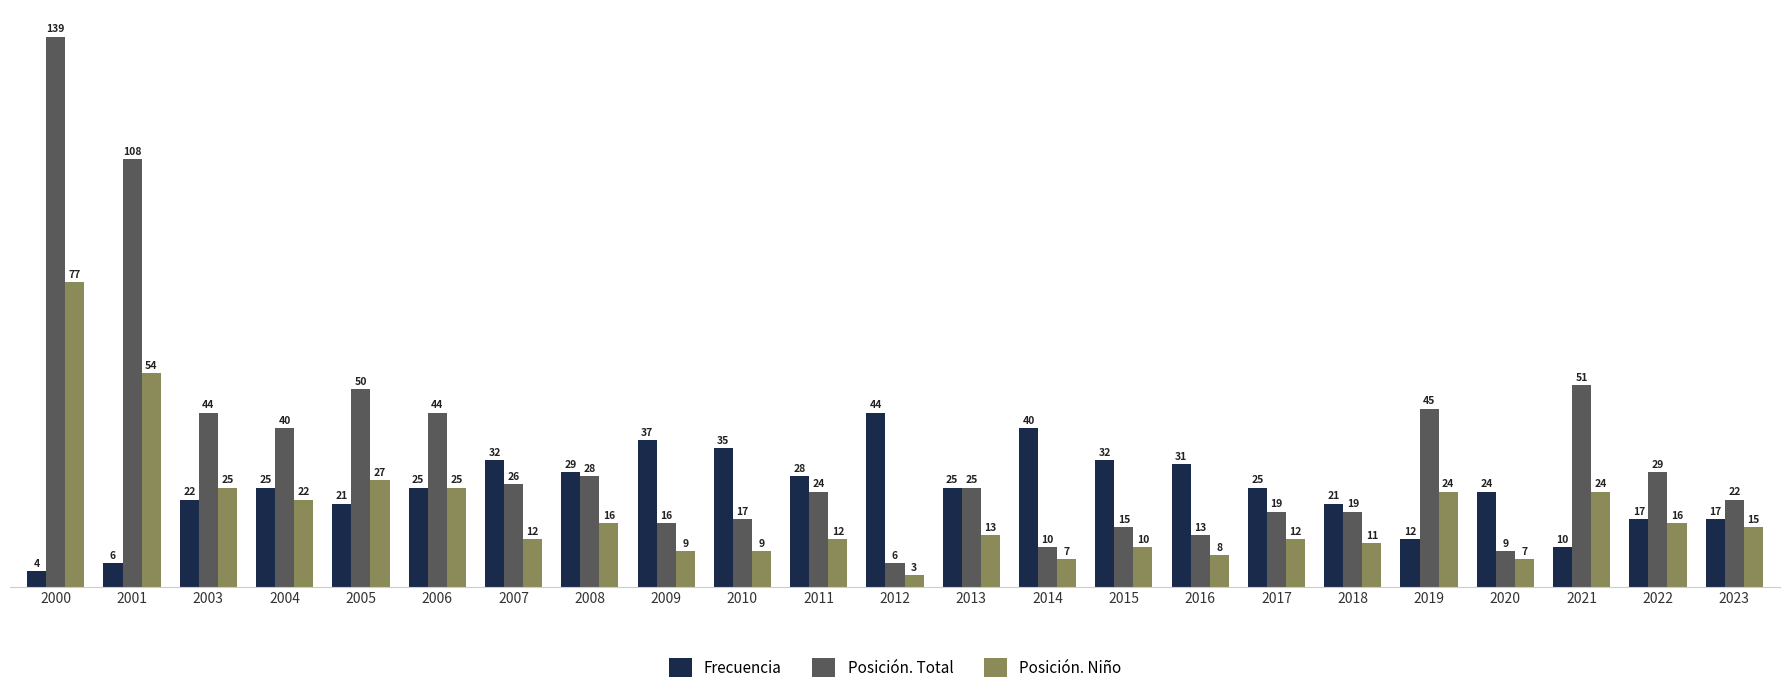

Reading left to right, transcribe all the data shown in this chart.

Frecuencia: 2000=4	2001=6	2003=22	2004=25	2005=21	2006=25	2007=32	2008=29	2009=37	2010=35	2011=28	2012=44	2013=25	2014=40	2015=32	2016=31	2017=25	2018=21	2019=12	2020=24	2021=10	2022=17	2023=17
Posición. Total: 2000=139	2001=108	2003=44	2004=40	2005=50	2006=44	2007=26	2008=28	2009=16	2010=17	2011=24	2012=6	2013=25	2014=10	2015=15	2016=13	2017=19	2018=19	2019=45	2020=9	2021=51	2022=29	2023=22
Posición. Niño: 2000=77	2001=54	2003=25	2004=22	2005=27	2006=25	2007=12	2008=16	2009=9	2010=9	2011=12	2012=3	2013=13	2014=7	2015=10	2016=8	2017=12	2018=11	2019=24	2020=7	2021=24	2022=16	2023=15